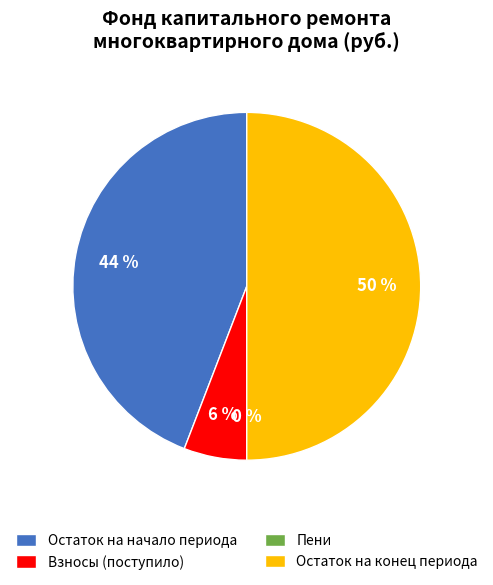

To the nearest percent, what is the average slice percentage?

25%